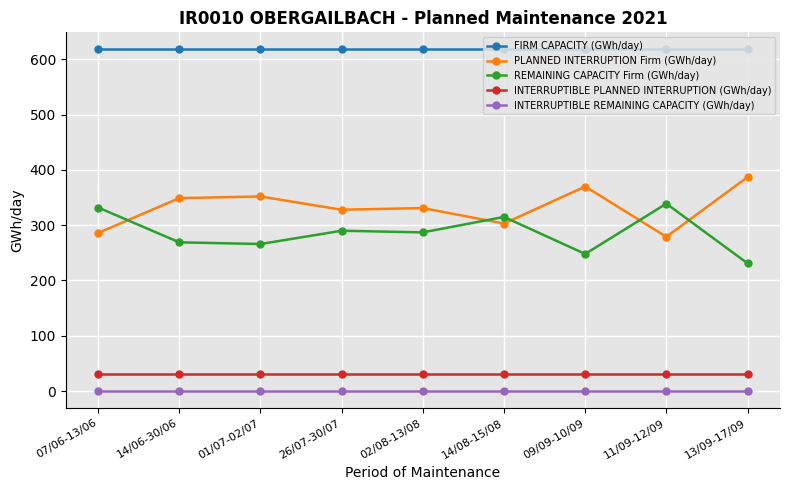

True or false: FIRM CAPACITY (GWh/day) and INTERRUPTIBLE REMAINING CAPACITY (GWh/day) cross at least once.

False